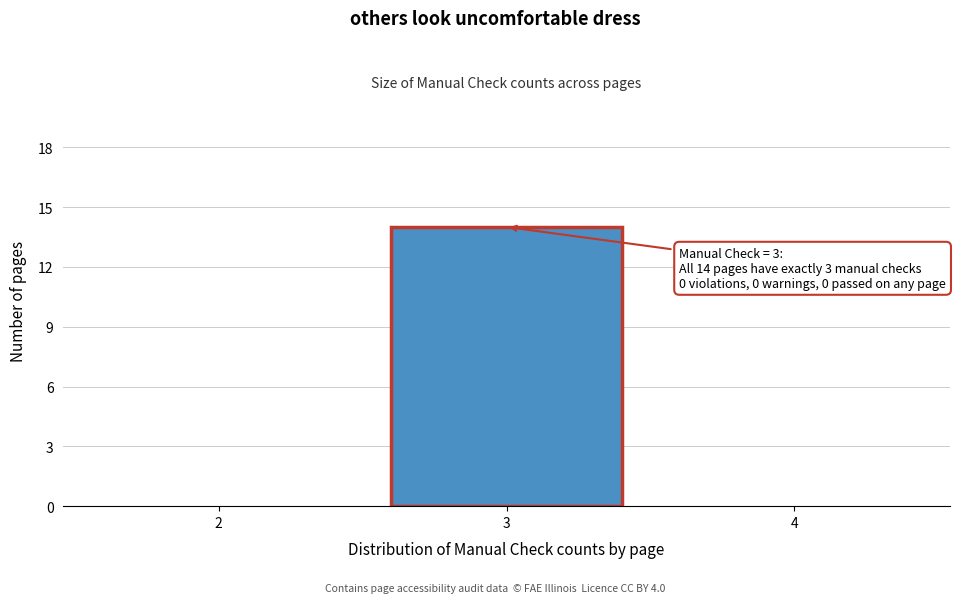

Reading left to right, extract all data points from this chart.

2=0	3=14	4=0